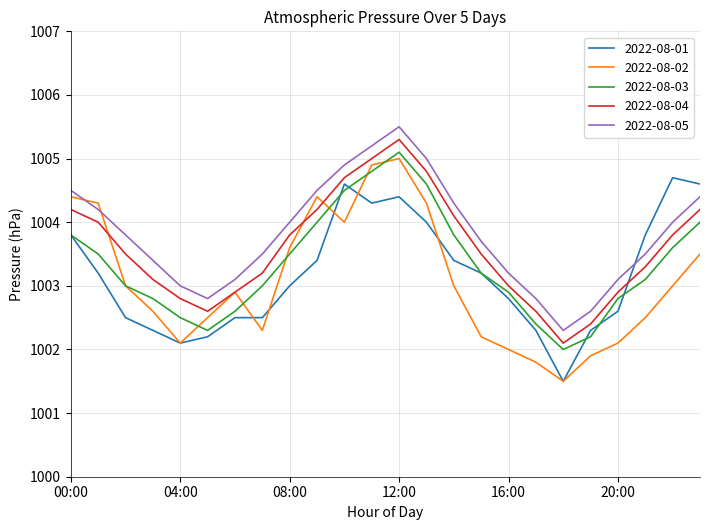

Which series has the largest range (max minus min)?

2022-08-02